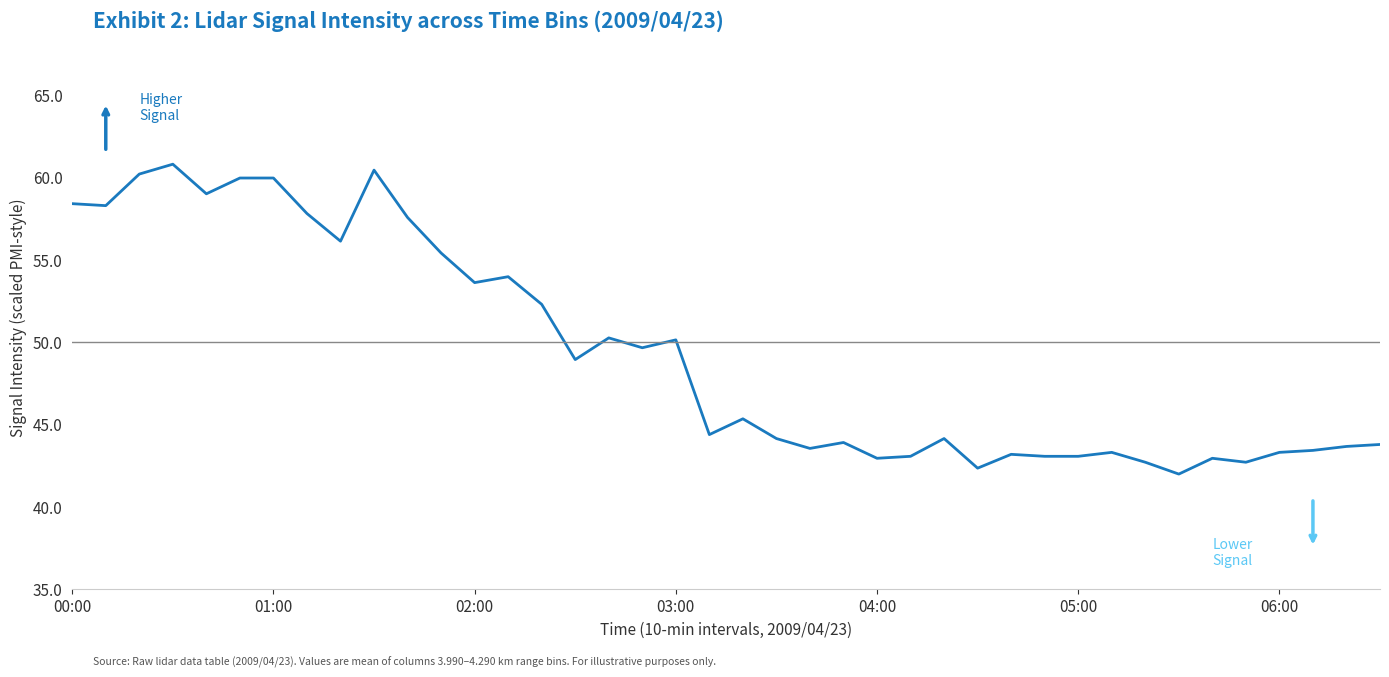

What is the greatest value displayed?

60.8